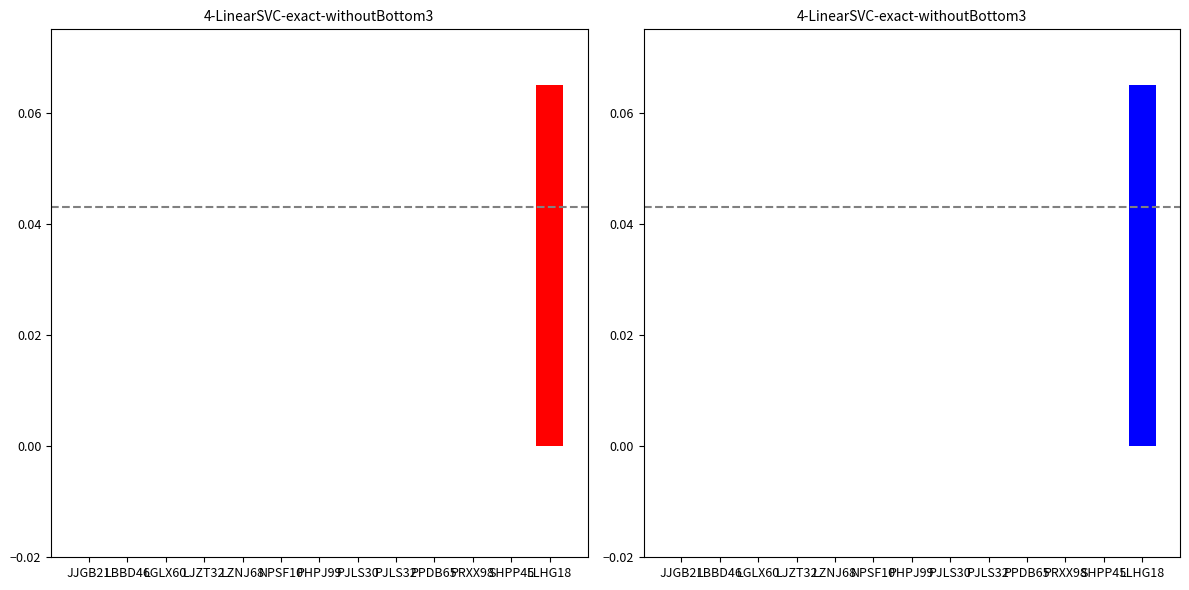

The value of massa_ledig_voertuig at LZNJ68 is 0.0. True or false?

True